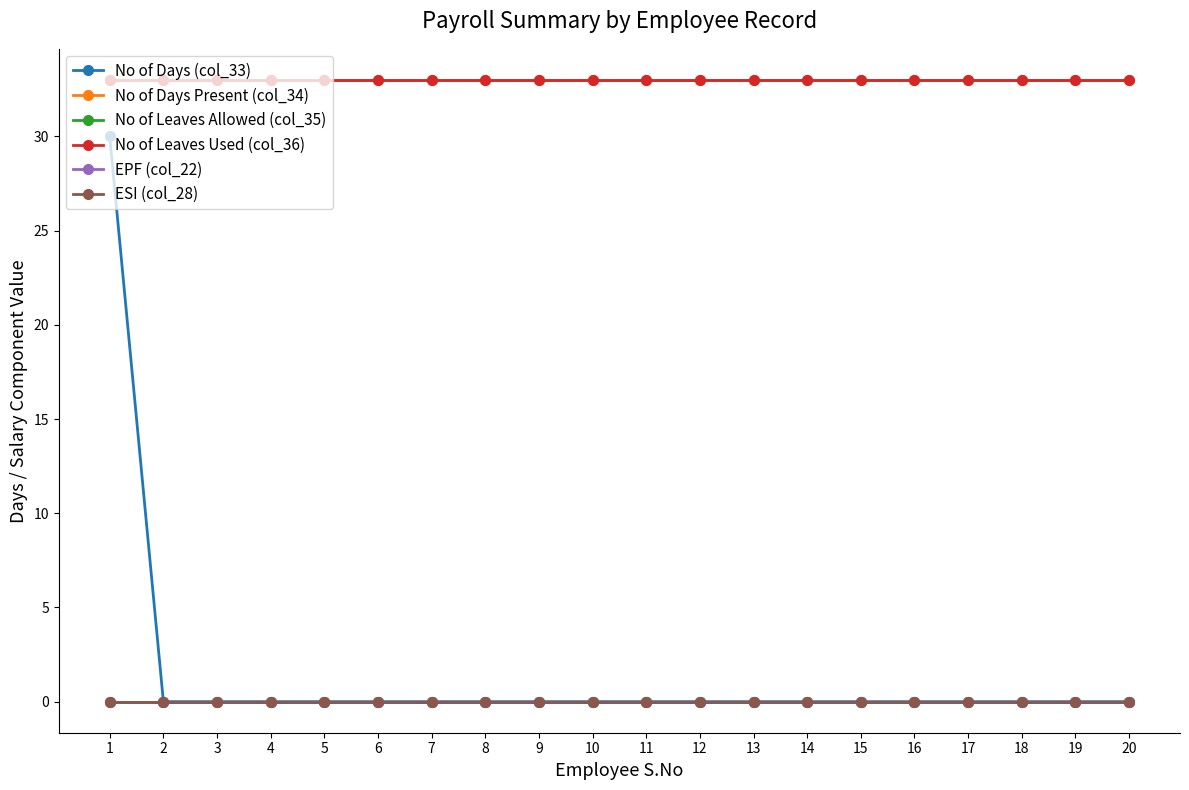

Reading left to right, transcribe all the data shown in this chart.

No of Days (col_33): 30	0	0	0	0	0	0	0	0	0	0	0	0	0	0	0	0	0	0	0
No of Days Present (col_34): 33	33	33	33	33	33	33	33	33	33	33	33	33	33	33	33	33	33	33	33
No of Leaves Allowed (col_35): 0	0	0	0	0	0	0	0	0	0	0	0	0	0	0	0	0	0	0	0
No of Leaves Used (col_36): 33	33	33	33	33	33	33	33	33	33	33	33	33	33	33	33	33	33	33	33
EPF (col_22): 0	0	0	0	0	0	0	0	0	0	0	0	0	0	0	0	0	0	0	0
ESI (col_28): 0	0	0	0	0	0	0	0	0	0	0	0	0	0	0	0	0	0	0	0